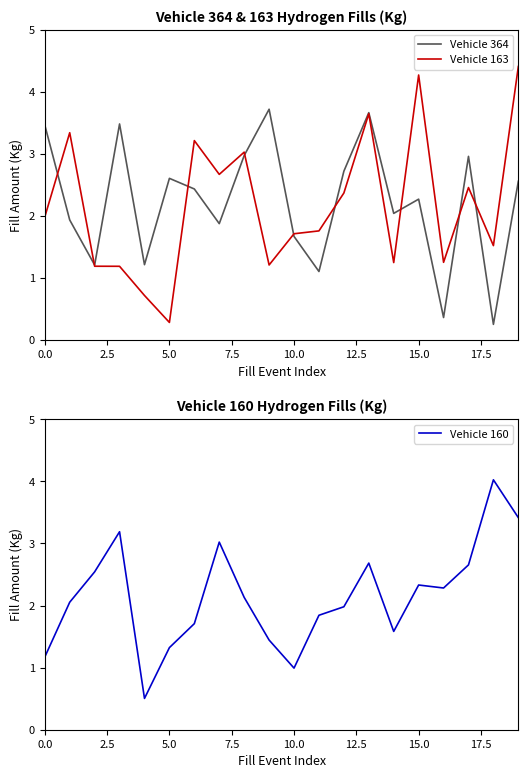

What is the difference between the second highest and second lowest values in the Vehicle 160 series?

2.4